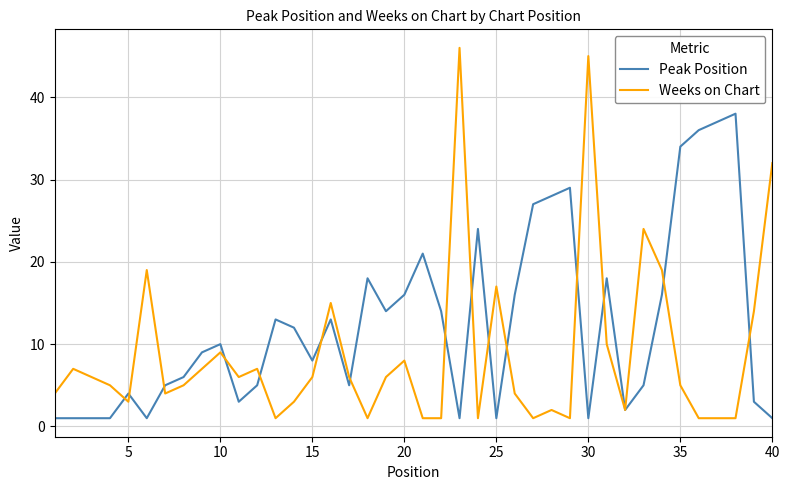

List the series in order of their peak value, lowest first.

Peak Position, Weeks on Chart